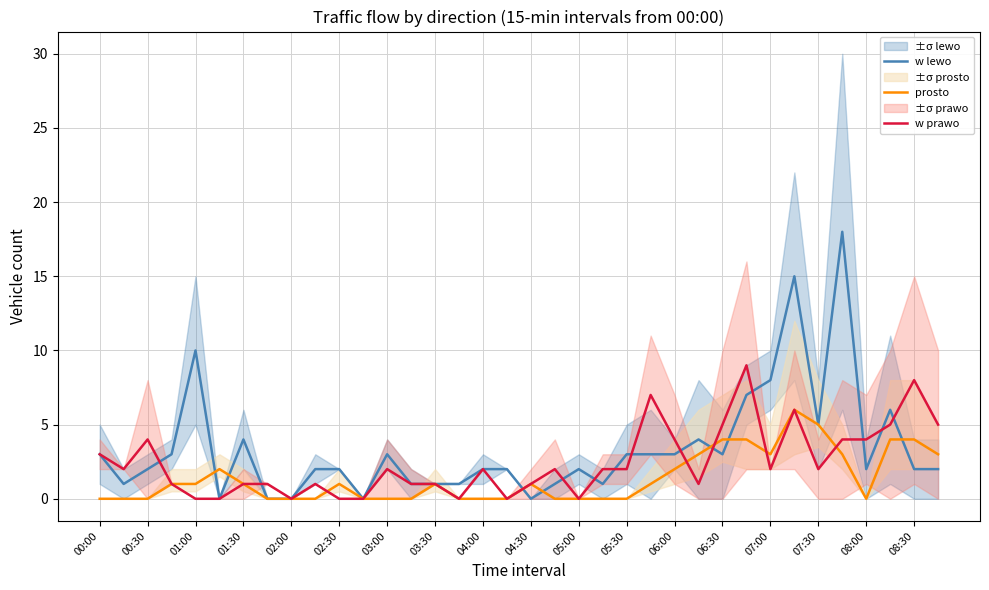

How many values in w prawo are above zero?

28